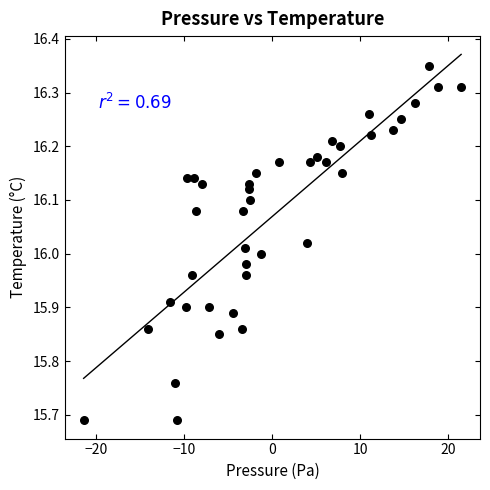

What is the range of X values (max minus min)?

43.0